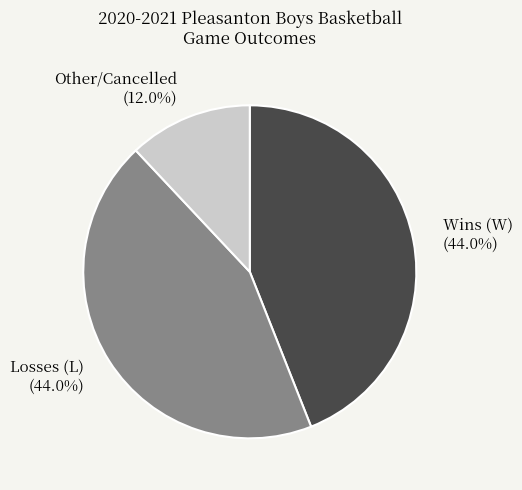

Between Losses (L) (44.0%) and Other/Cancelled (12.0%), which is larger?

Losses (L) (44.0%)